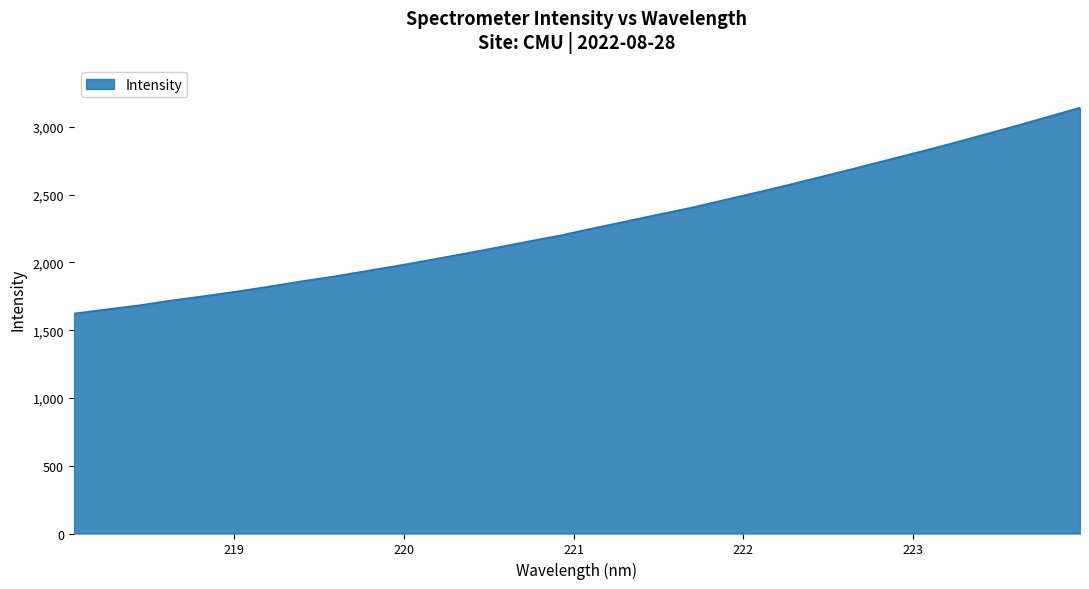

What is the greatest value displayed?

3142.7